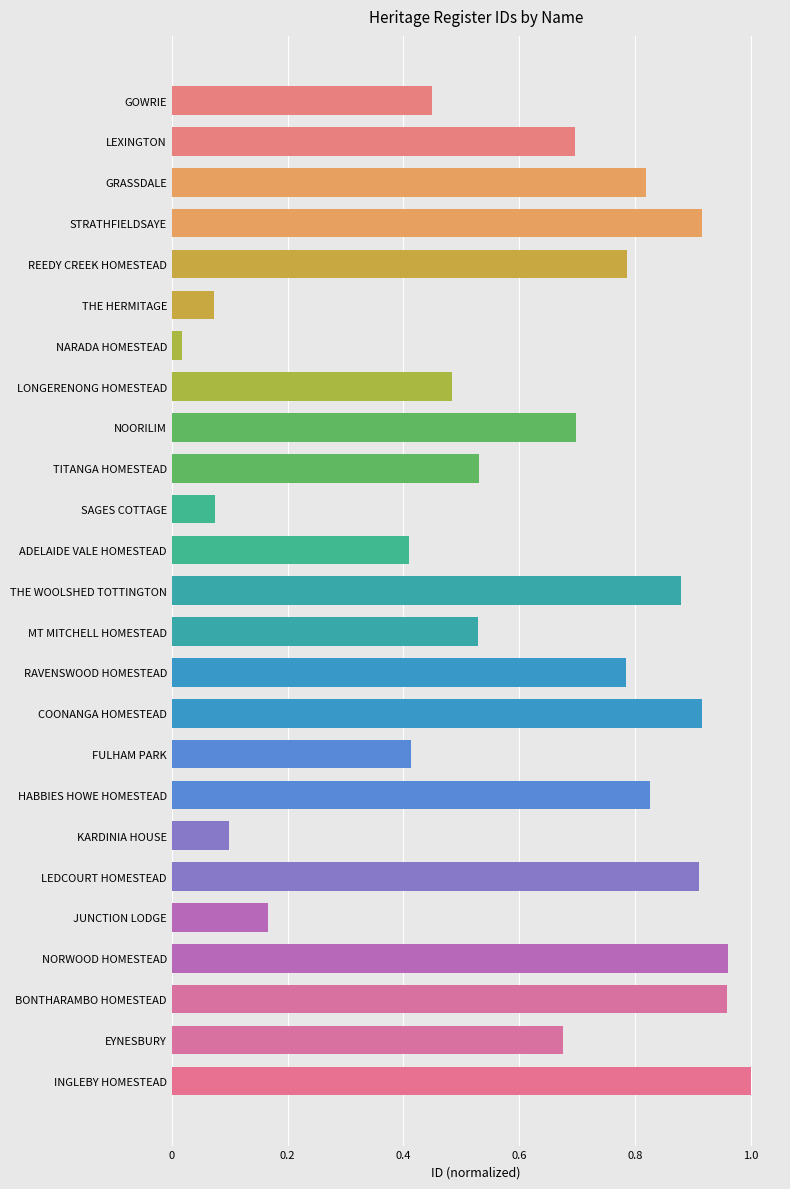

What is the change in value from STRATHFIELDSAYE to SAGES COTTAGE?

-0.8